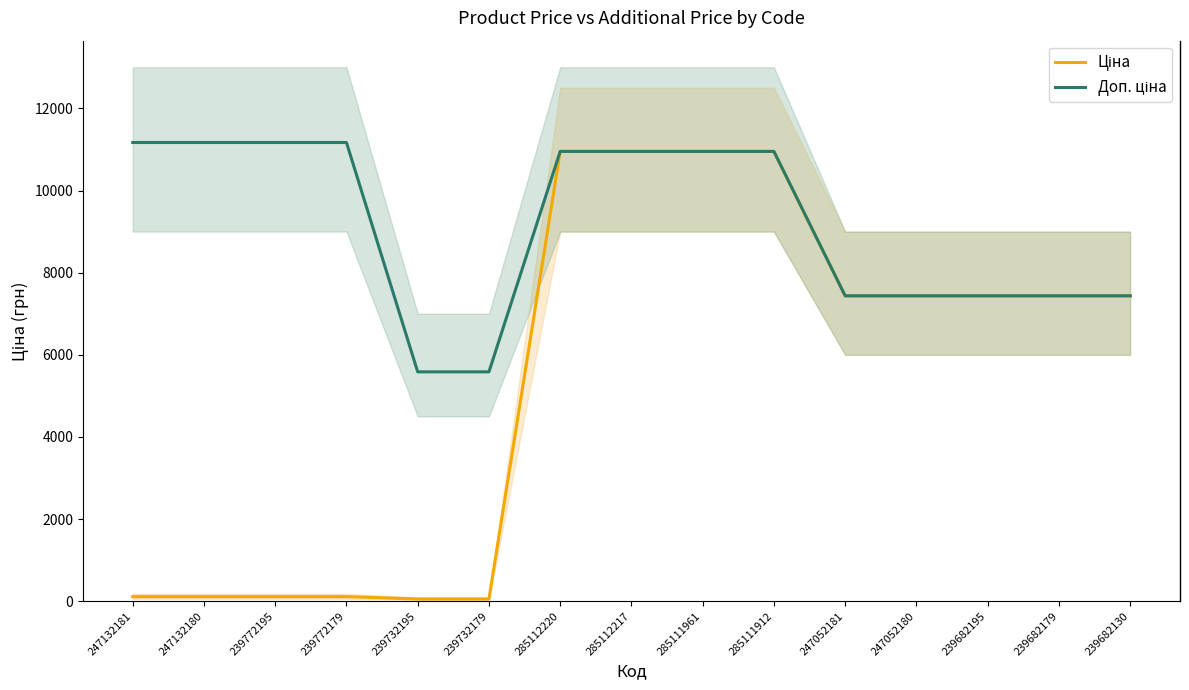

Between 285111912 and 239682195, which series saw the biggest shift?

Ціна